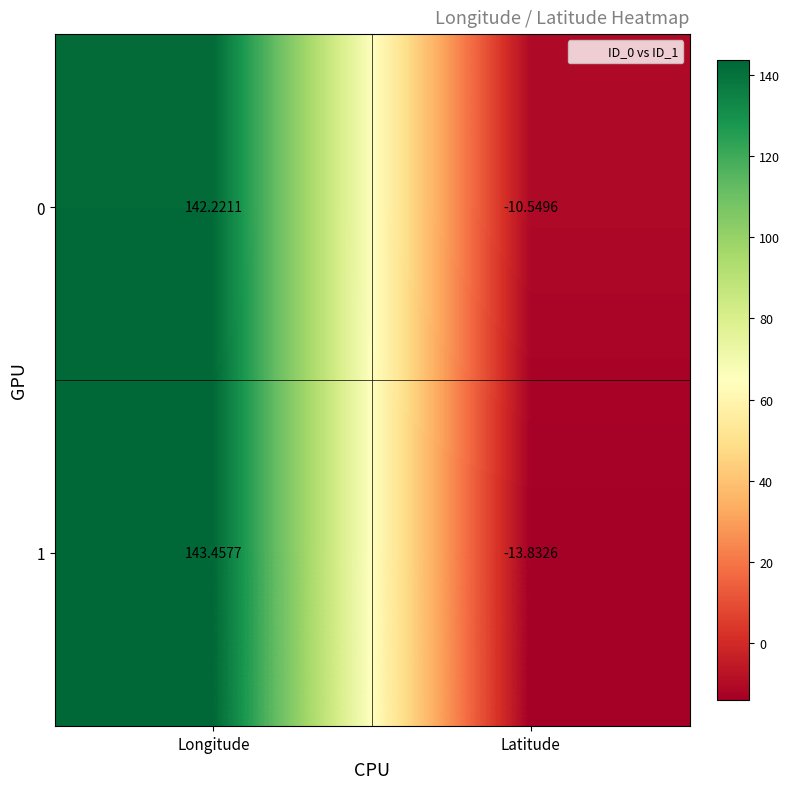

How many series are shown in this chart?

2